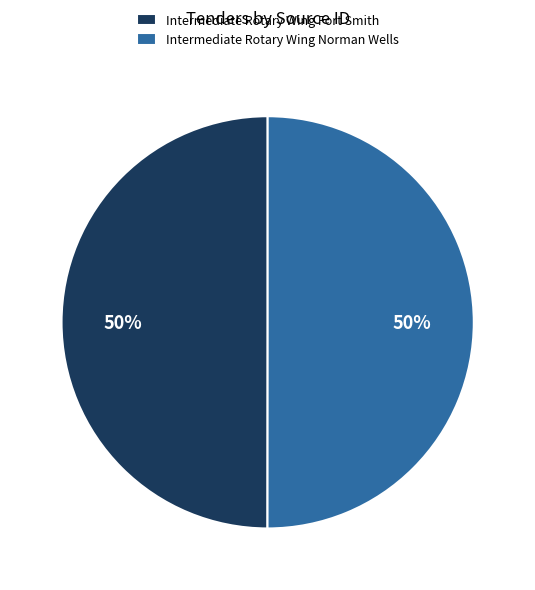

Count the number of slices in the pie.

2